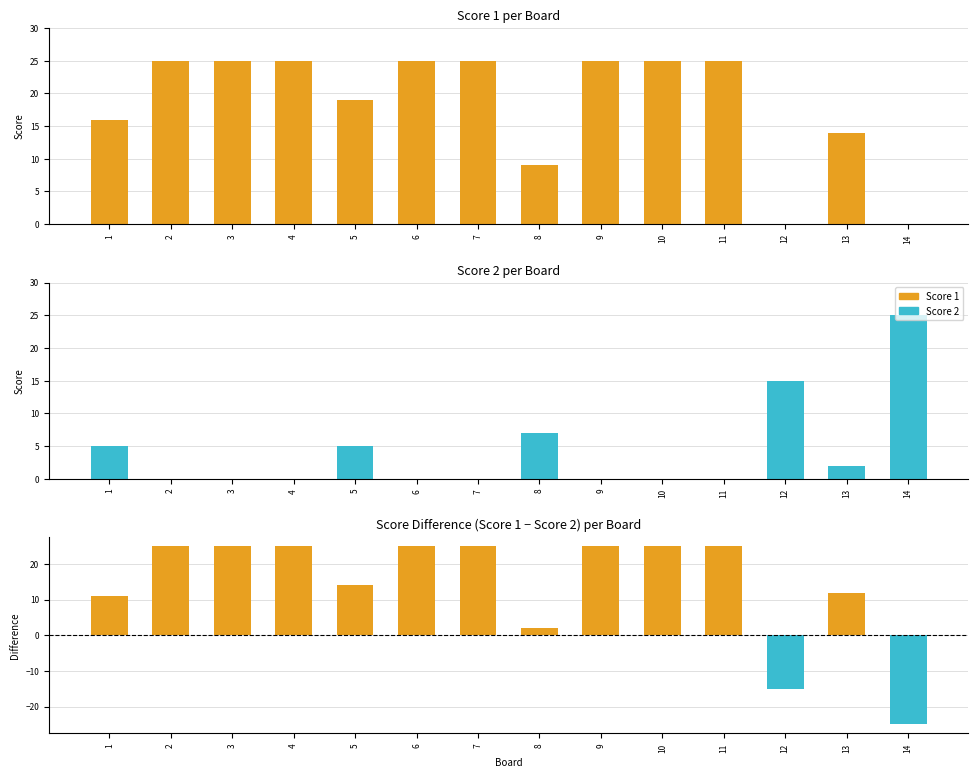

Read the Score Difference (S1 - S2) value at 6, to the nearest 5.

25